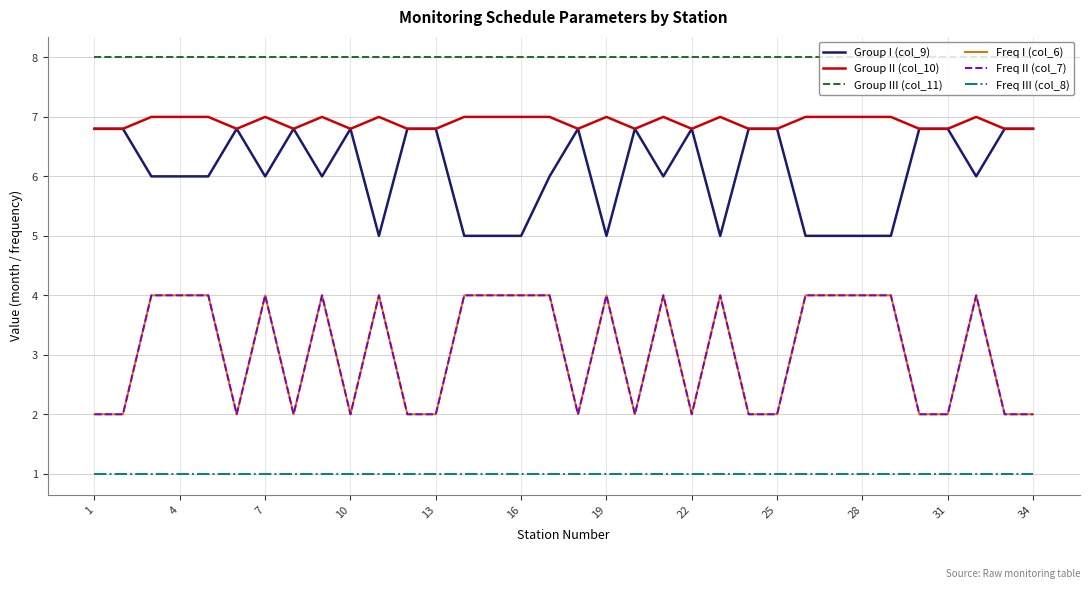

Is this an area chart (filled region under the line)?

No